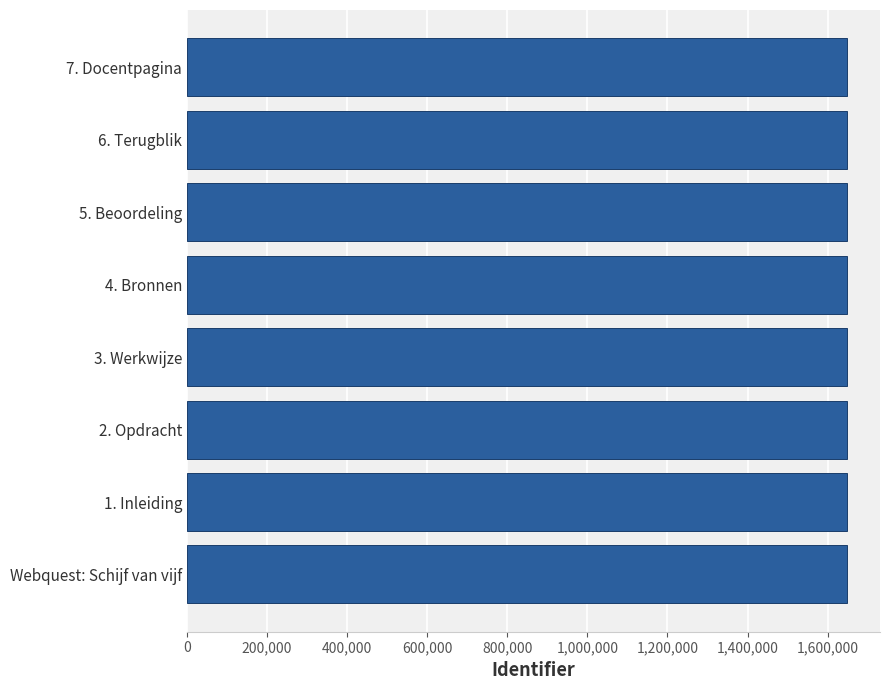

Approximately how many times larger is the value at Webquest: Schijf van vijf compared to 4. Bronnen?

1.0